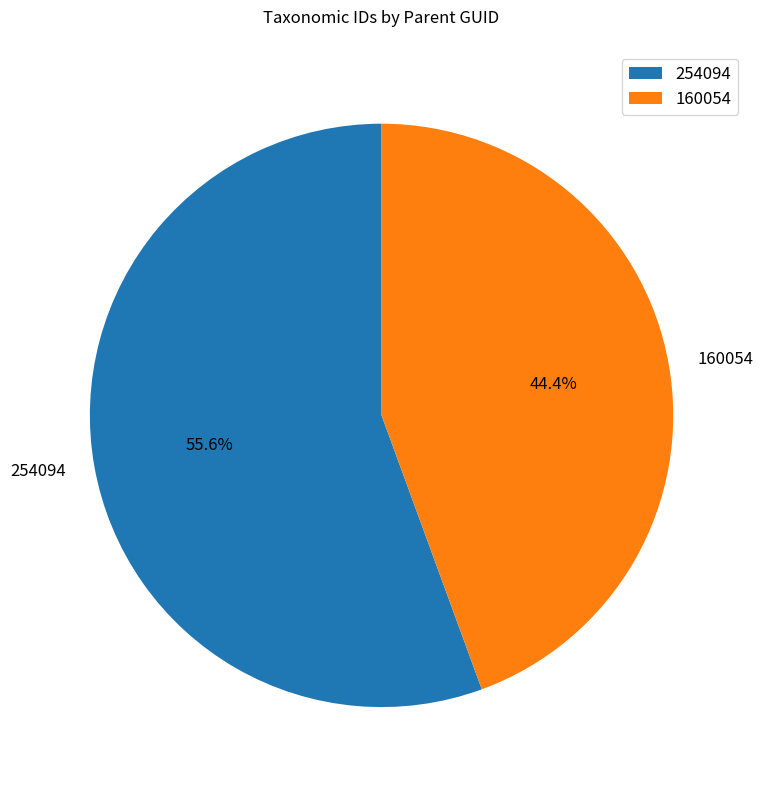

Which category has the smallest portion of the pie?

160054